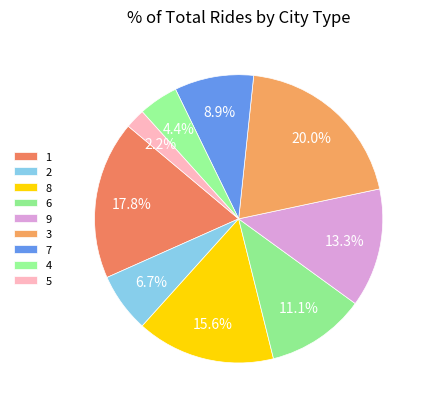

Count the number of slices in the pie.

9